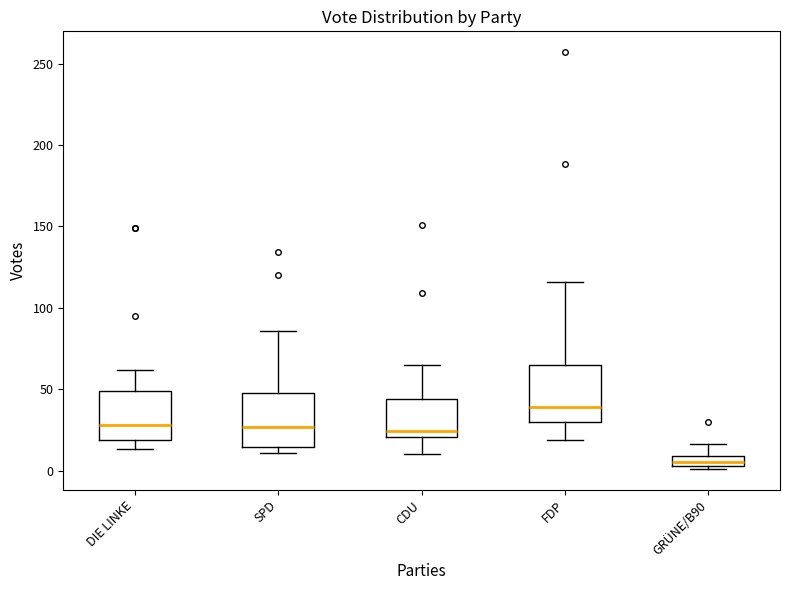

Where is the lower edge of the box for DIE LINKE on the y-axis? The values are not printed on the chart, so give them approximately, as read against the axis.

20